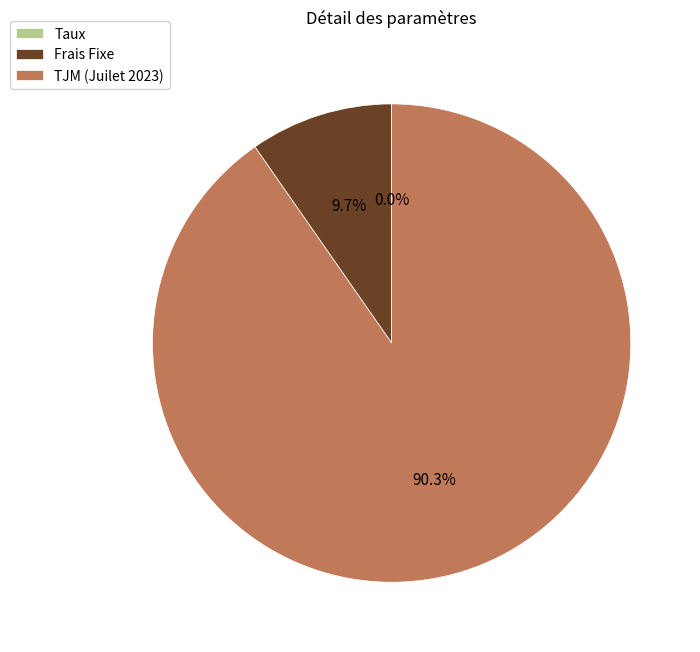

Is the sum of Frais Fixe and TJM (Juilet 2023) greater than half?

Yes